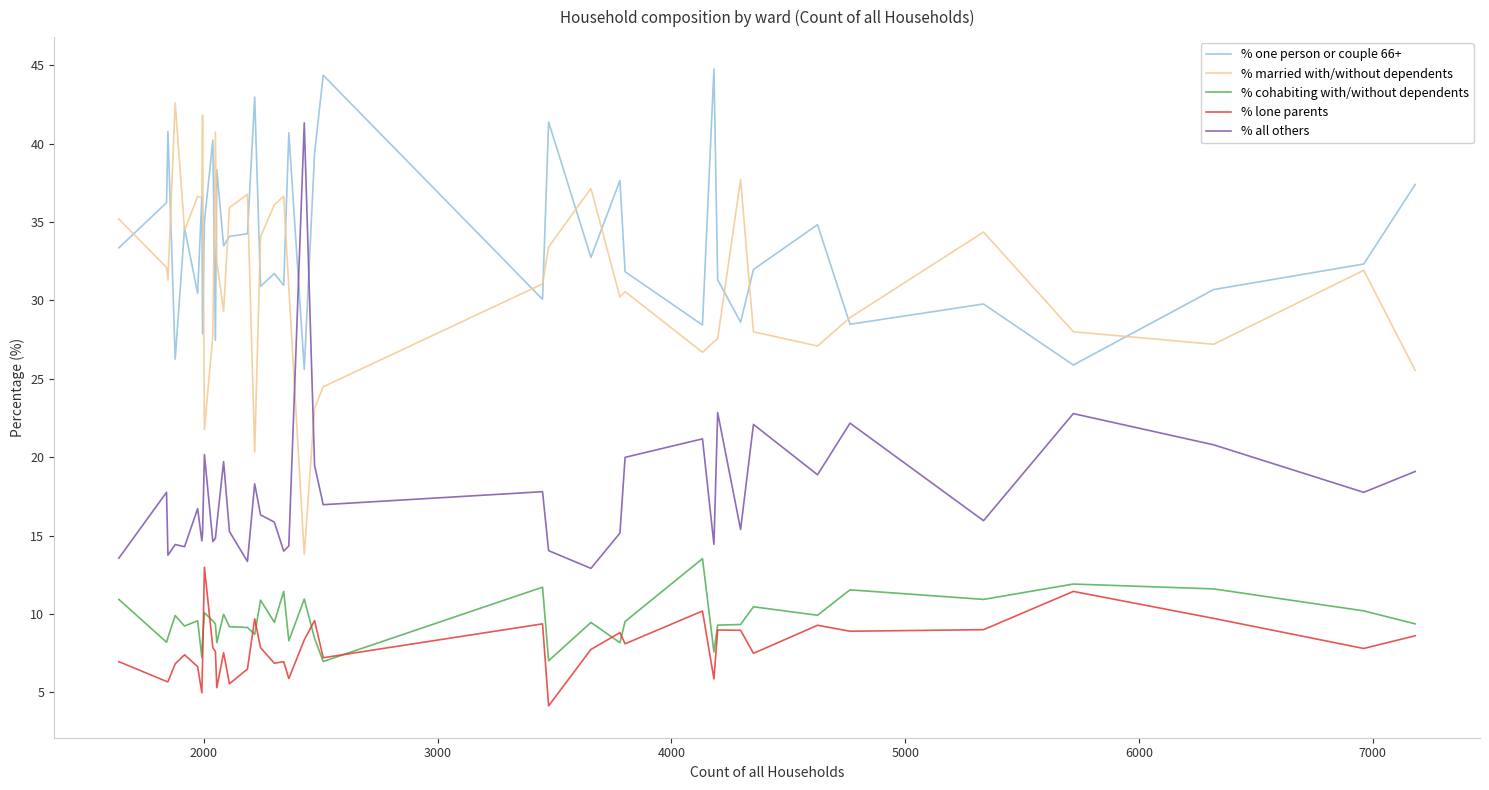

In % one person or couple 66+, how many points are higher than both neighbors (excluding endpoints)?

14